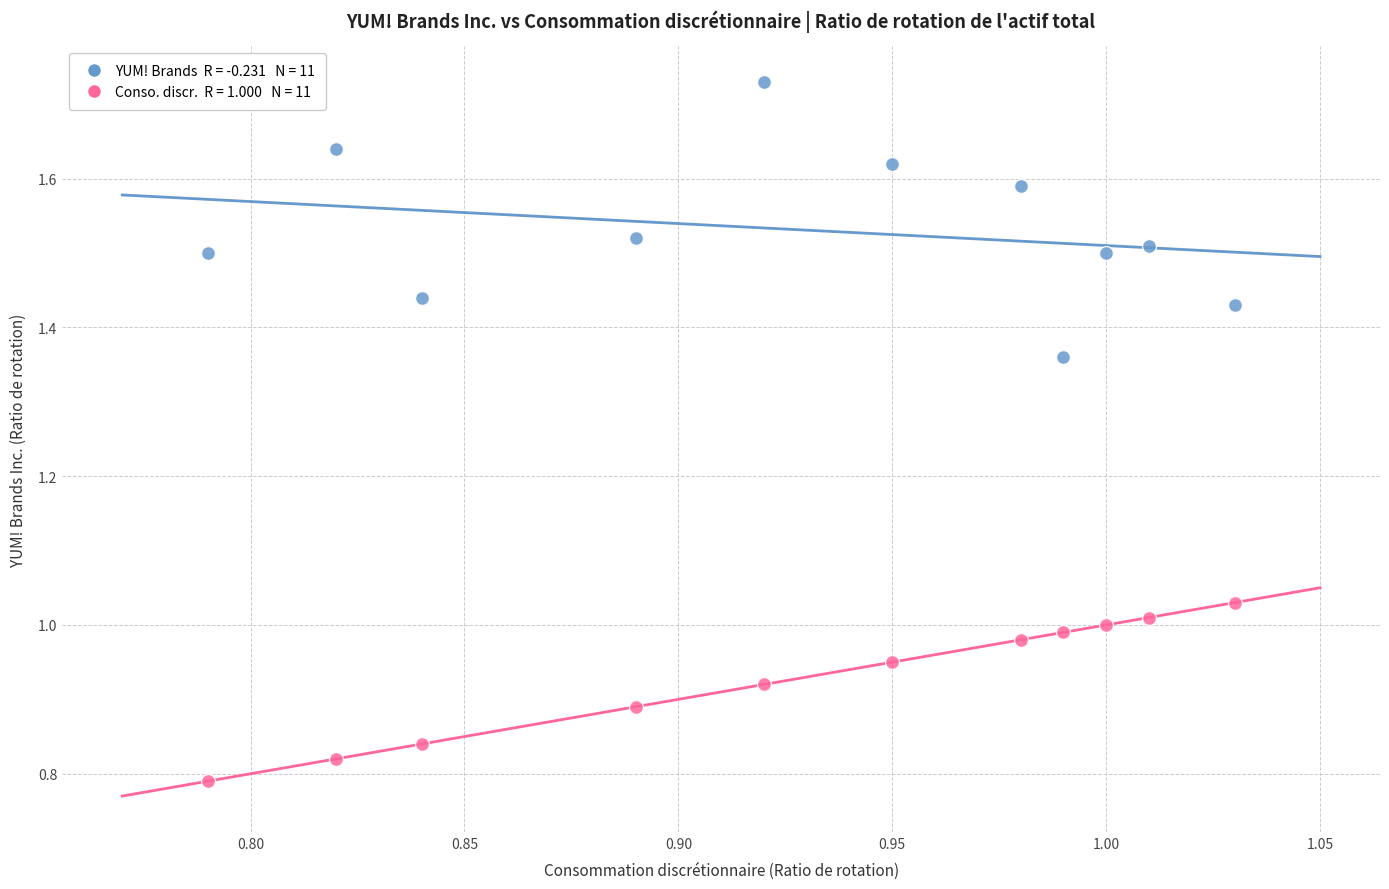

How many data points are displayed?

22